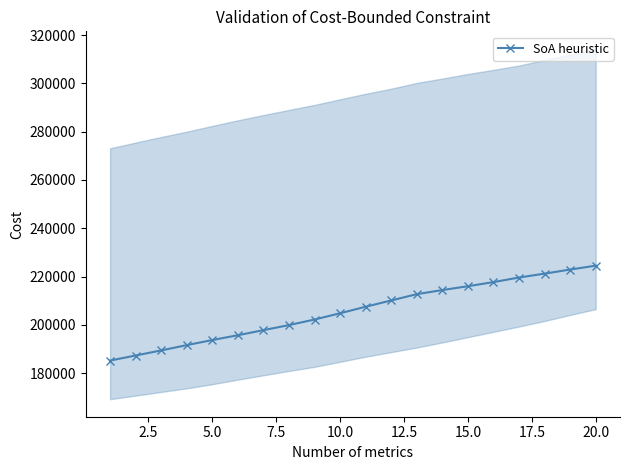

True or false: the data shows 356553 at 10.

False